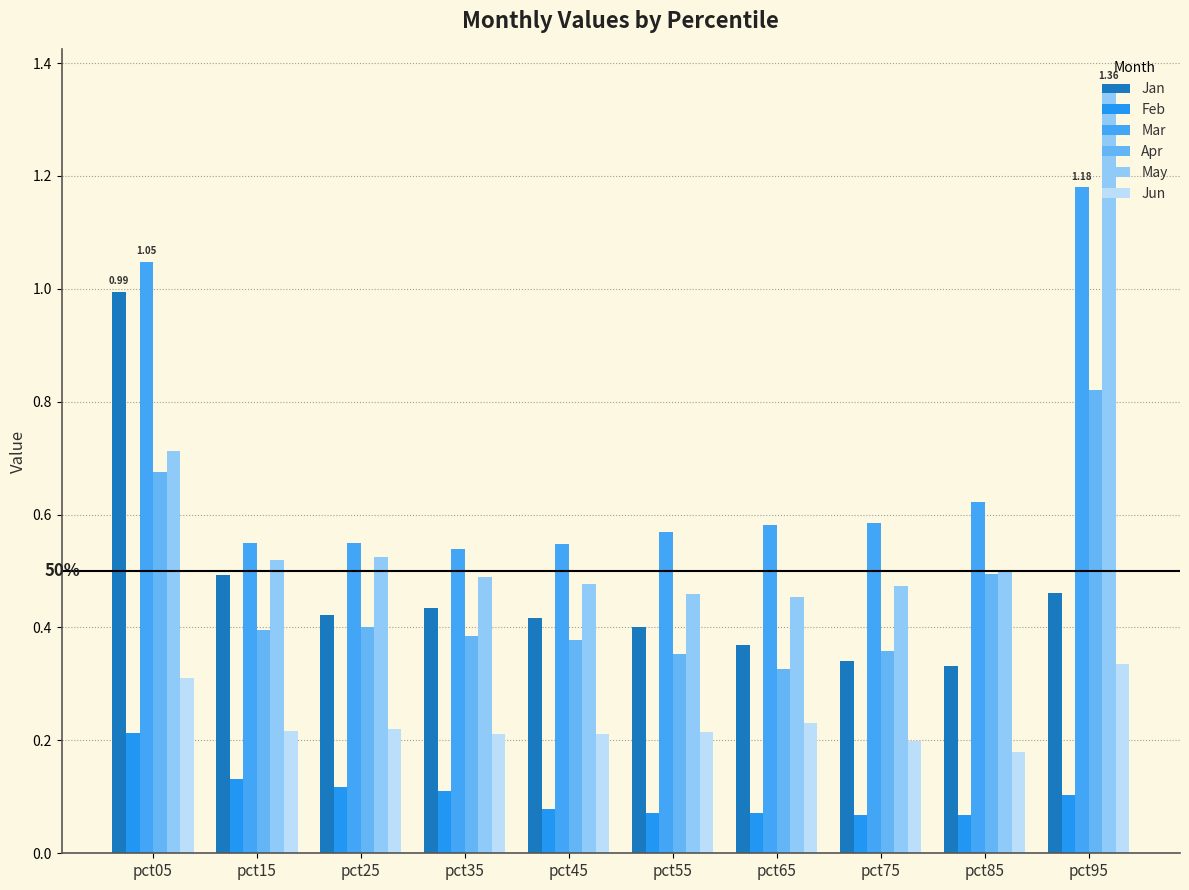

What are all the series names shown in the legend?

Jan, Feb, Mar, Apr, May, Jun